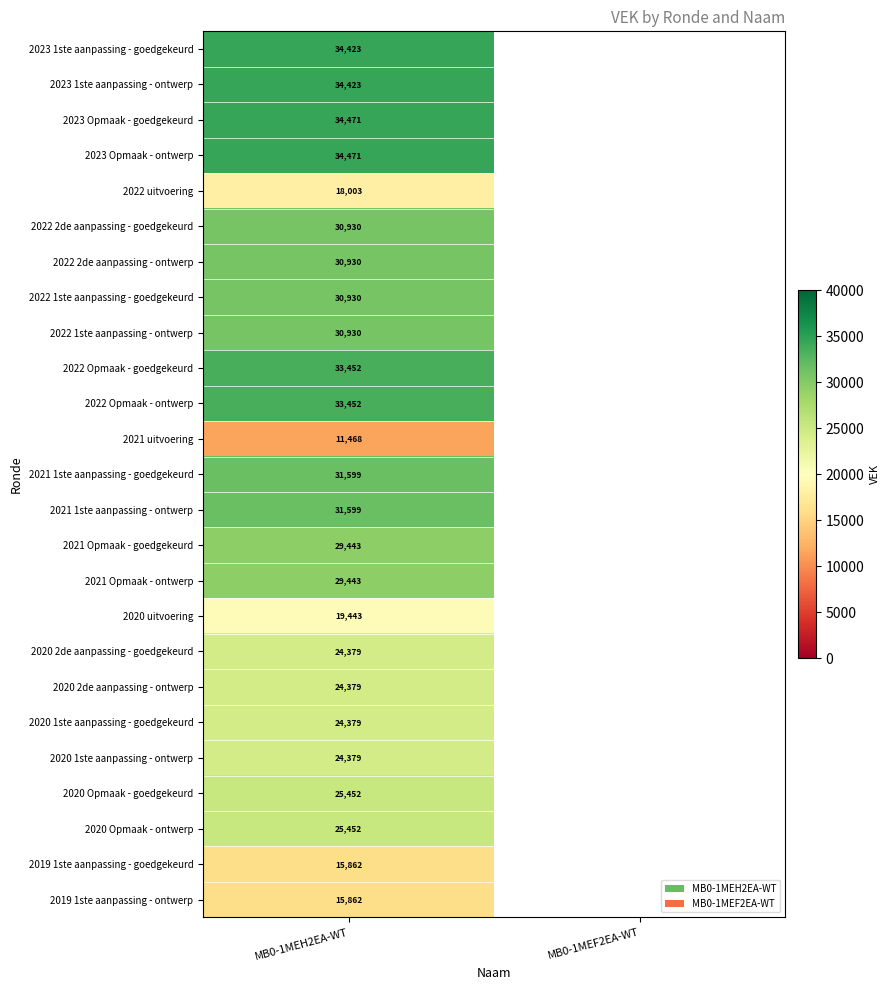

Is it true that 2021 uitvoering equals 11468.0 at MB0-1MEH2EA-WT?

True